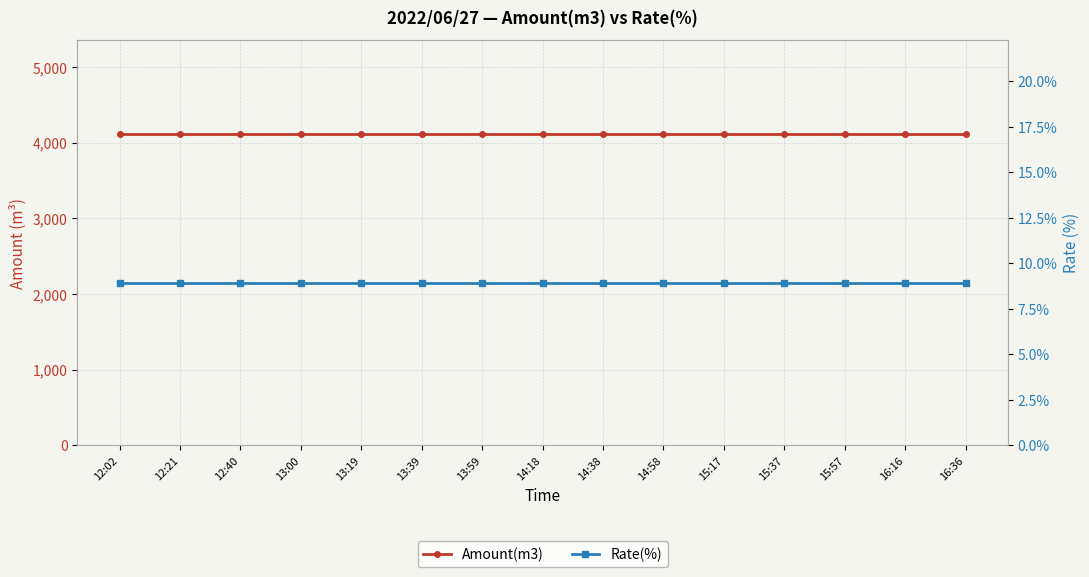

Reading left to right, transcribe all the data shown in this chart.

Amount(m3): 12:02=4118.0	12:21=4118.0	12:40=4118.0	13:00=4118.0	13:19=4118.0	13:39=4118.0	13:59=4118.0	14:18=4118.0	14:38=4118.0	14:58=4118.0	15:17=4118.0	15:37=4118.0	15:57=4118.0	16:16=4118.0	16:36=4118.0
Rate(%): 12:02=8.9	12:21=8.9	12:40=8.9	13:00=8.9	13:19=8.9	13:39=8.9	13:59=8.9	14:18=8.9	14:38=8.9	14:58=8.9	15:17=8.9	15:37=8.9	15:57=8.9	16:16=8.9	16:36=8.9